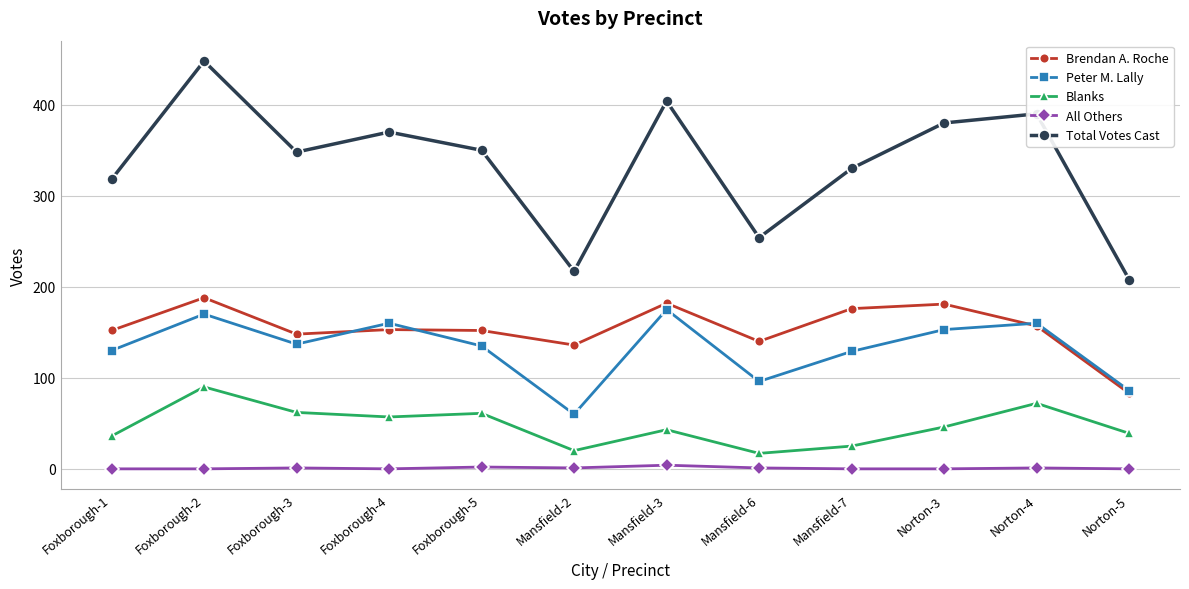

Count the number of data series in this chart.

5